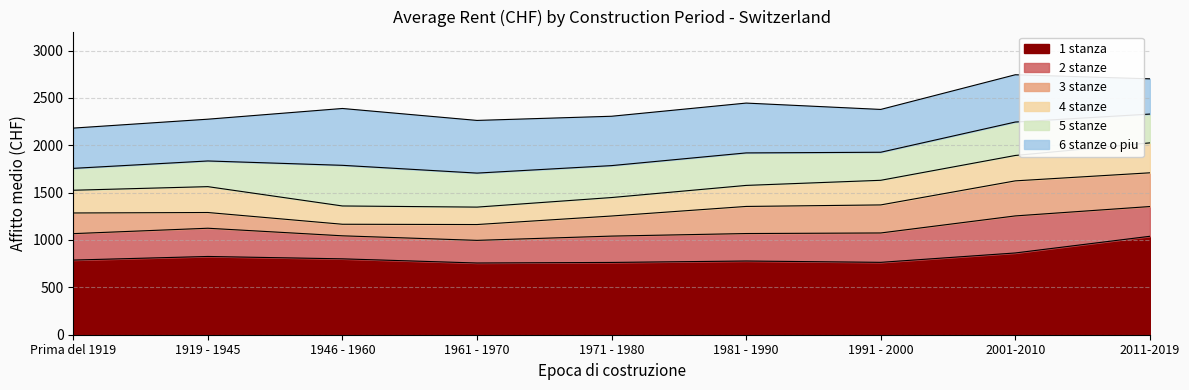

What is the label of the 8th point from the right?

1919 - 1945